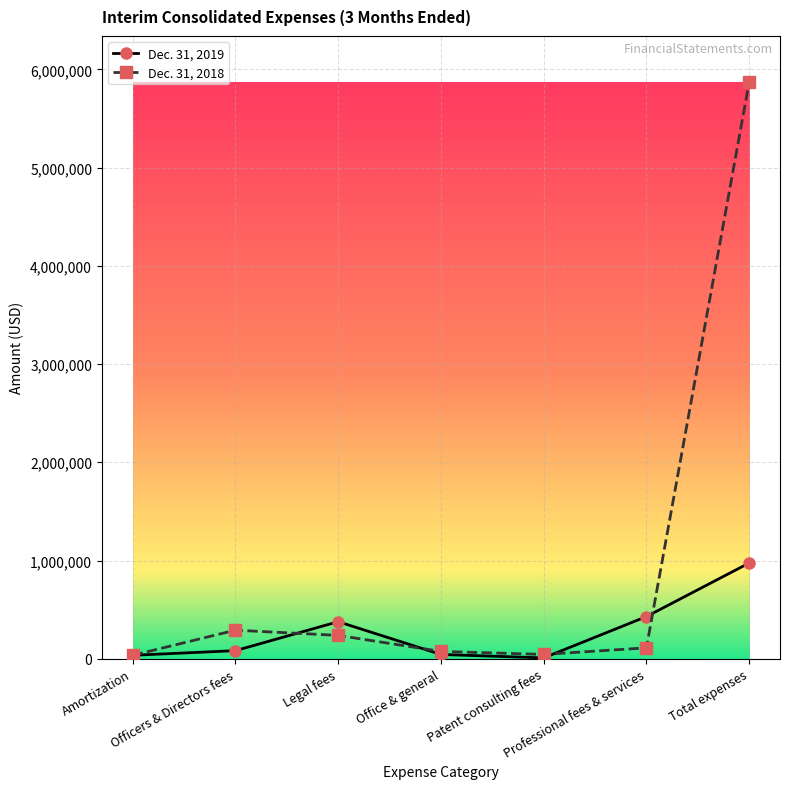

Which series has the largest total across all categories?

Dec. 31, 2018